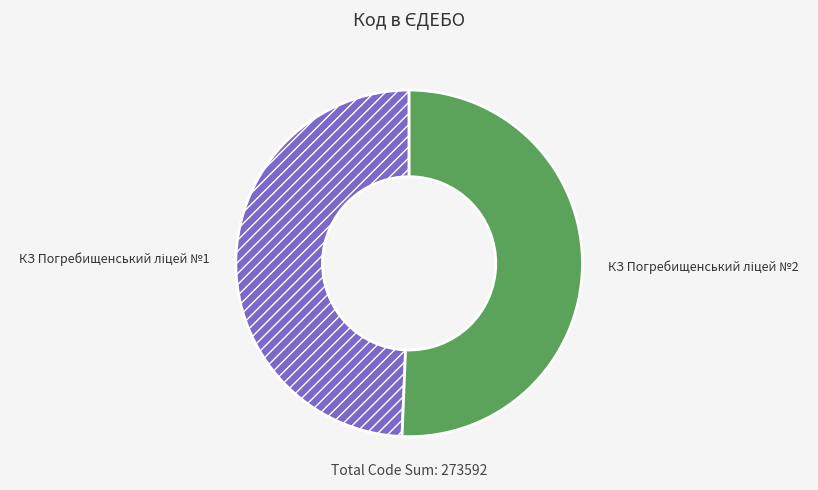

Is there any slice that represents more than half of the pie?

Yes